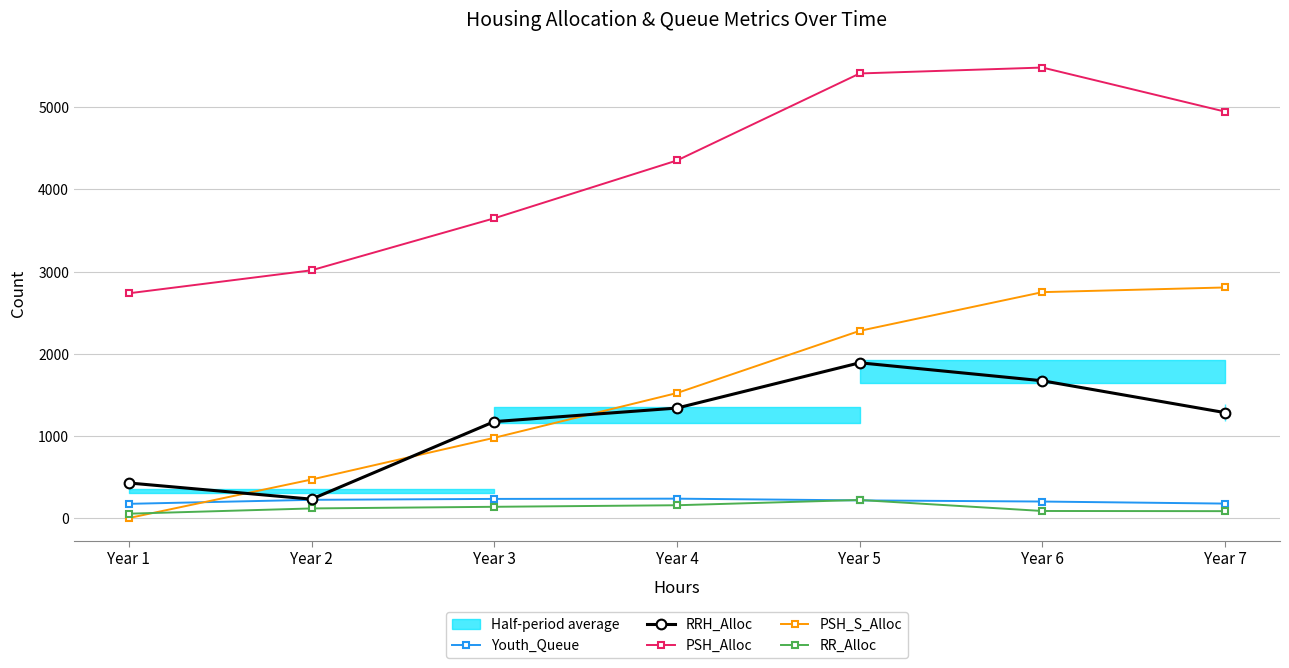

Does the chart have visible grid lines?

Yes